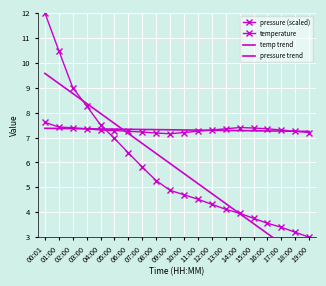

Where do temp trend and pressure (scaled) first cross each other?

04:00 and 05:00